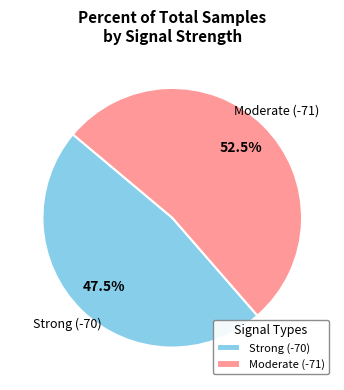

What is the ratio of the value at Moderate (-71) to the value at Strong (-70)?

1.1